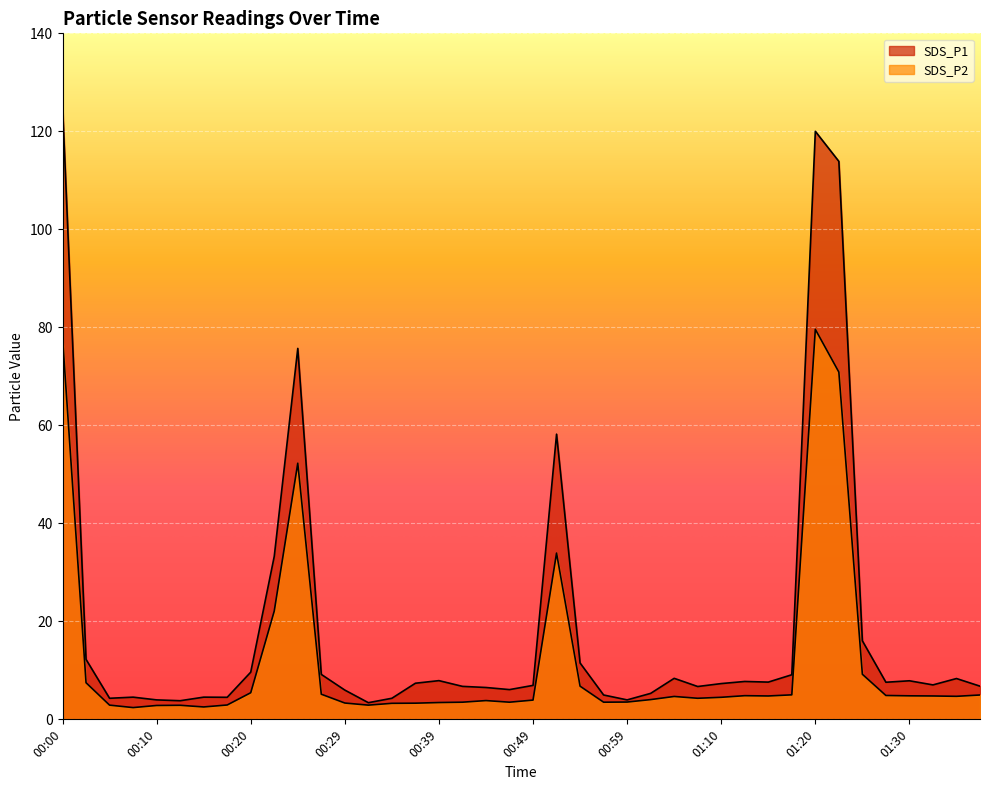

List the series in order of their peak value, highest first.

SDS_P1, SDS_P2